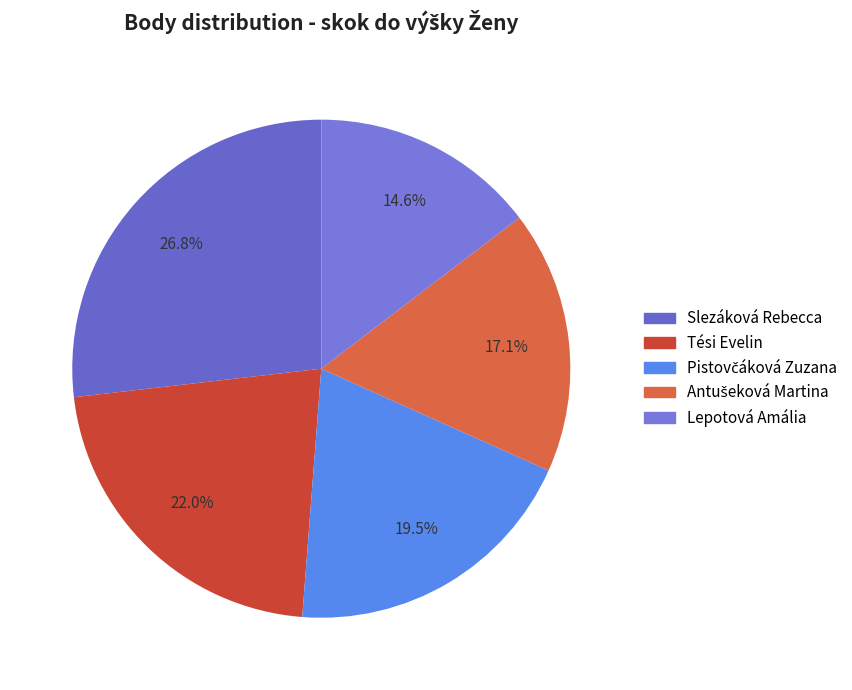

How much of the chart is everything except Slezáková Rebecca?

73.2%